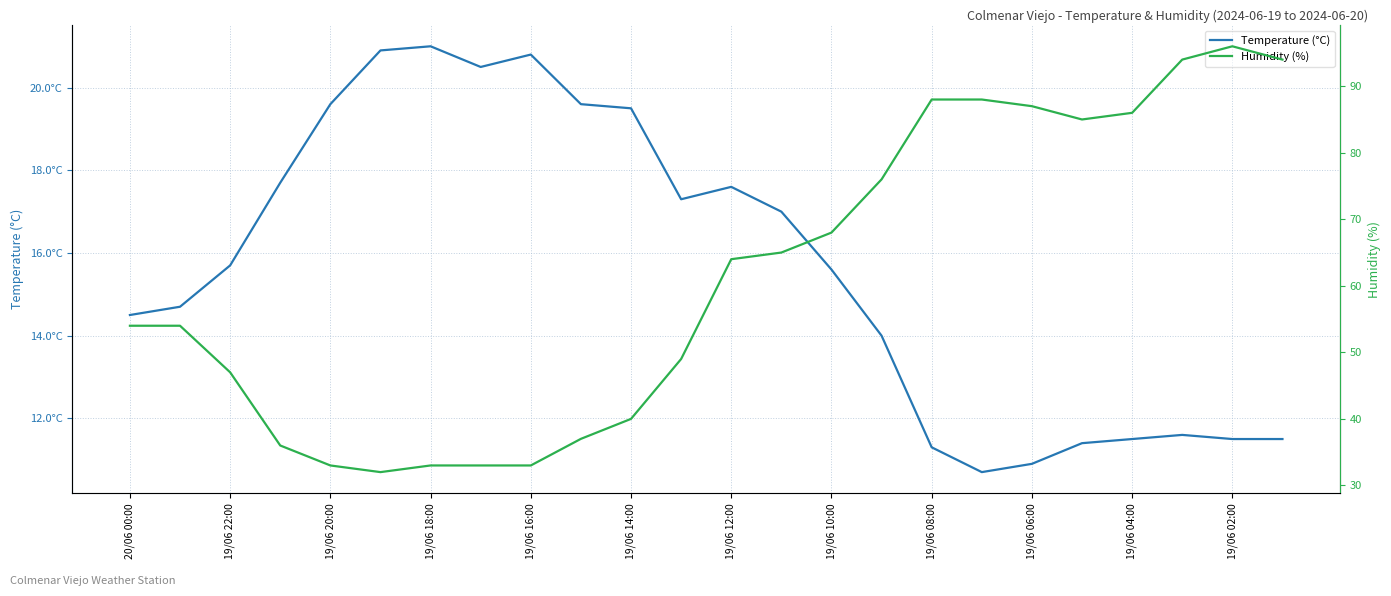

Is this an area chart (filled region under the line)?

No